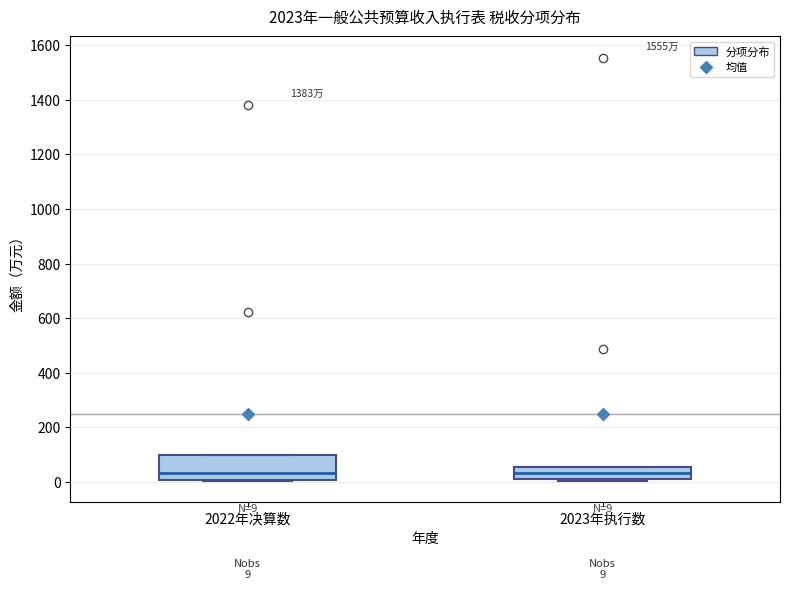

Which box is the tallest, from its lower edge to its upper edge?

2022年决算数